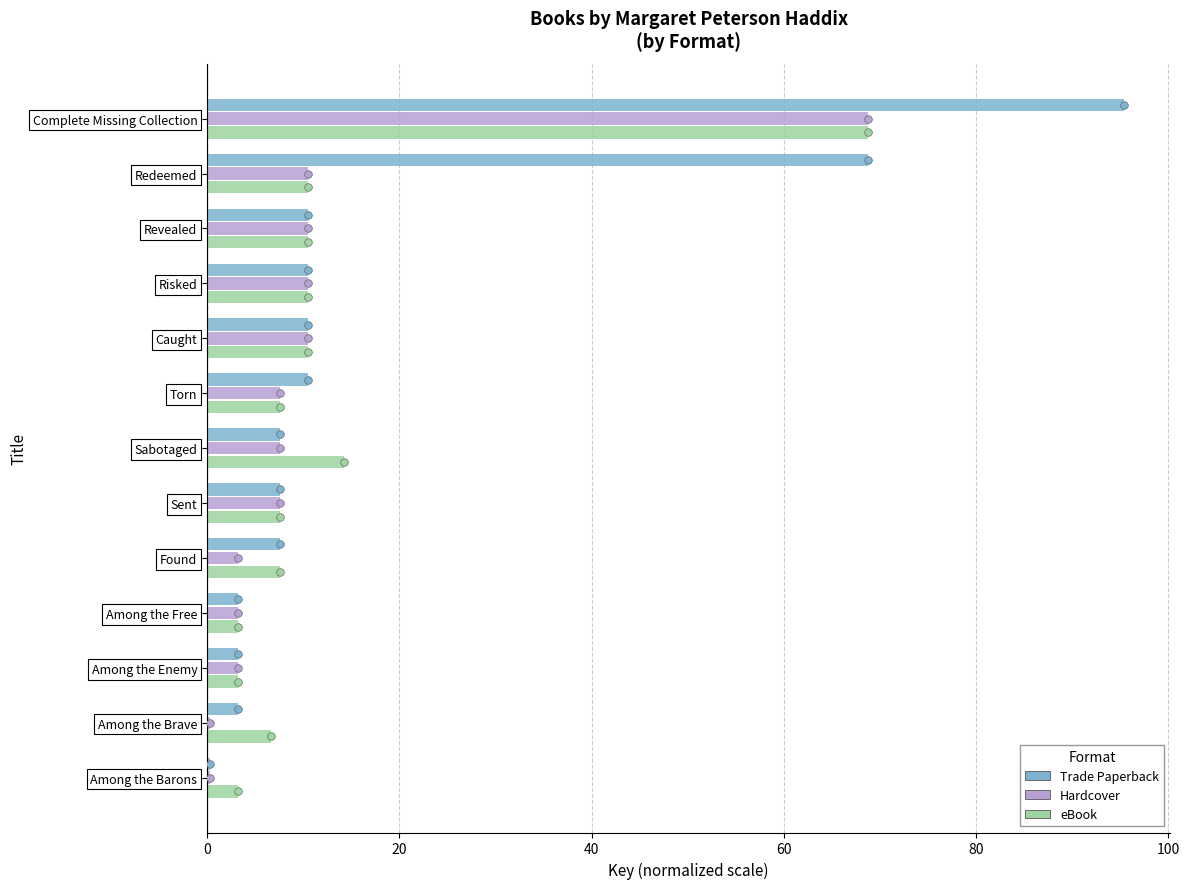

Which series contains the lowest Y value?

Hardcover